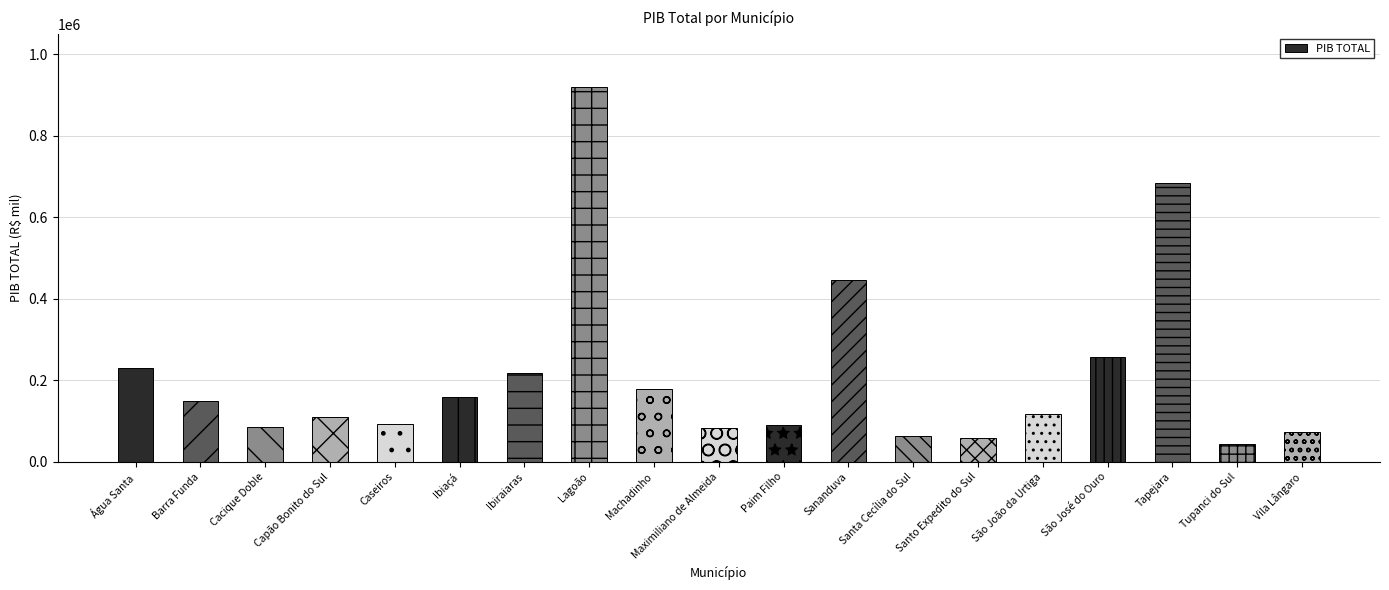

What is the difference between the second highest and minimum values?

641103.1